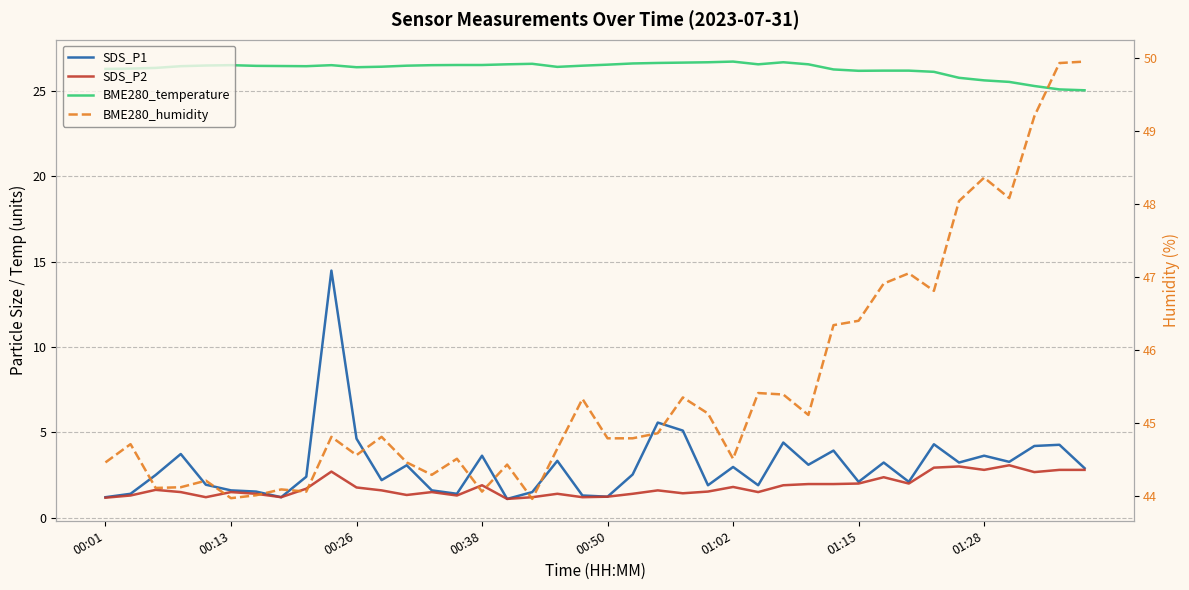

Reading left to right, list all the values displayed in this chart.

SDS_P1: 1.2	1.4	2.5	3.7	1.9	1.6	1.5	1.2	2.4	14.5	4.6	2.2	3.1	1.6	1.4	3.6	1.1	1.5	3.3	1.3	1.2	2.5	5.6	5.1	1.9	3.0	1.9	4.4	3.1	3.9	2.1	3.2	2.1	4.3	3.2	3.6	3.3	4.2	4.3	2.9
SDS_P2: 1.2	1.3	1.6	1.5	1.2	1.5	1.4	1.2	1.7	2.7	1.8	1.6	1.3	1.5	1.3	1.9	1.1	1.2	1.4	1.2	1.2	1.4	1.6	1.4	1.5	1.8	1.5	1.9	2.0	2.0	2.0	2.4	2.0	2.9	3.0	2.8	3.1	2.7	2.8	2.8
BME280_temperature: 26.3	26.3	26.3	26.4	26.5	26.5	26.5	26.4	26.4	26.5	26.4	26.4	26.5	26.5	26.5	26.5	26.6	26.6	26.4	26.5	26.5	26.6	26.6	26.6	26.7	26.7	26.6	26.7	26.6	26.2	26.2	26.2	26.2	26.1	25.8	25.6	25.5	25.3	25.1	25.0
BME280_humidity: 44.5	44.7	44.1	44.1	44.2	44.0	44.0	44.1	44.1	44.8	44.6	44.8	44.5	44.3	44.5	44.1	44.4	44.0	44.6	45.3	44.8	44.8	44.9	45.4	45.1	44.5	45.4	45.4	45.1	46.3	46.4	46.9	47.0	46.8	48.0	48.4	48.1	49.2	49.9	50.0